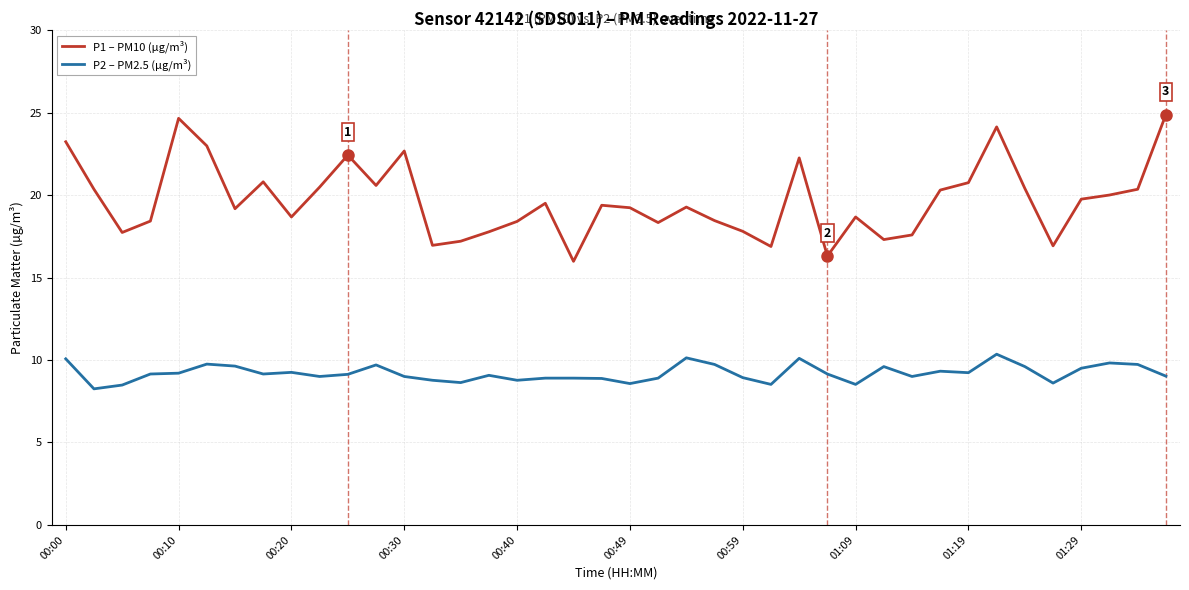

List the series in order of their overall mean, highest first.

P1 – PM10 (µg/m³), P2 – PM2.5 (µg/m³)